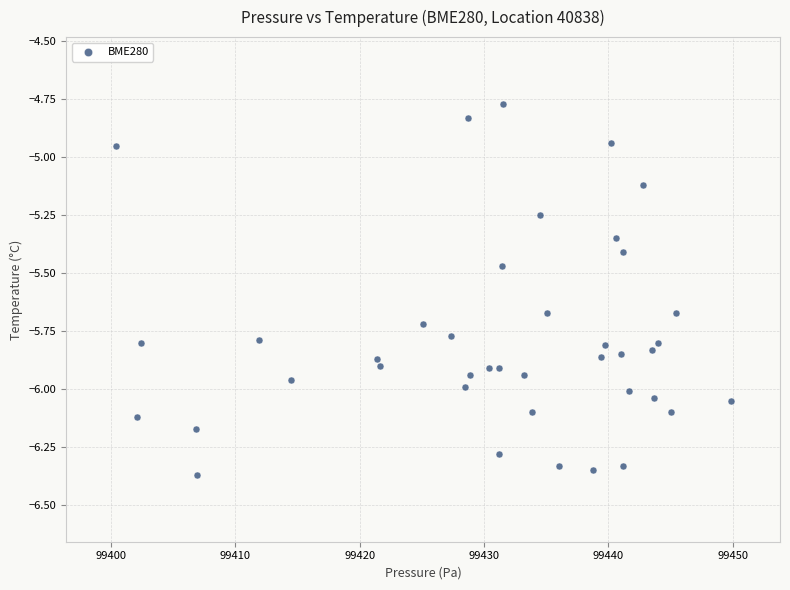

What is the range of Y values (max minus min)?

1.6